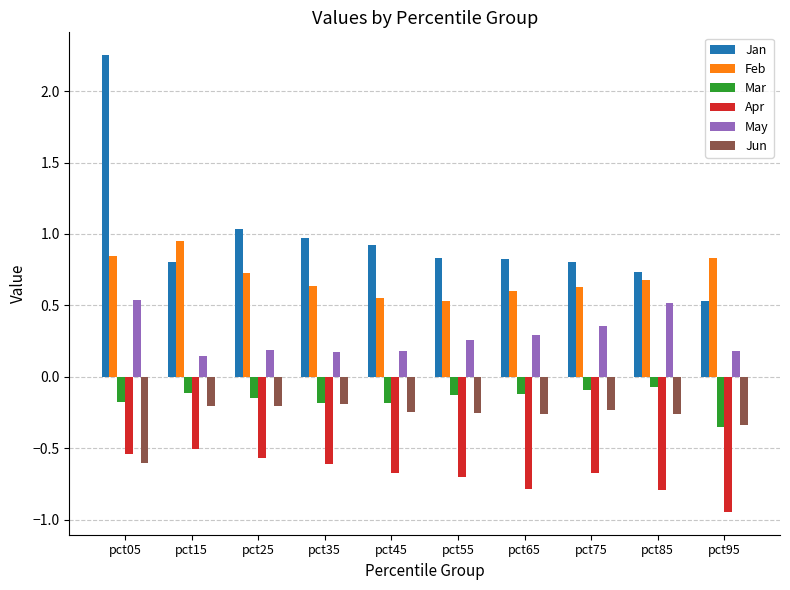

Is it true that Jun equals -0.4 at pct45?

False